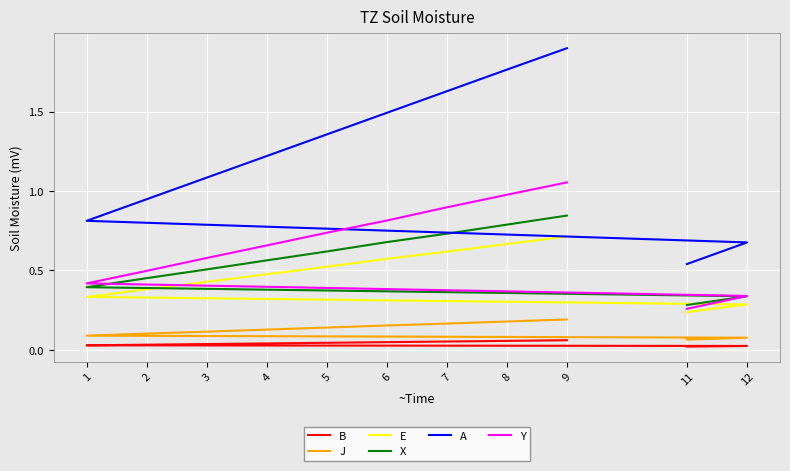

At which category does the chart reach its minimum across all series?

11